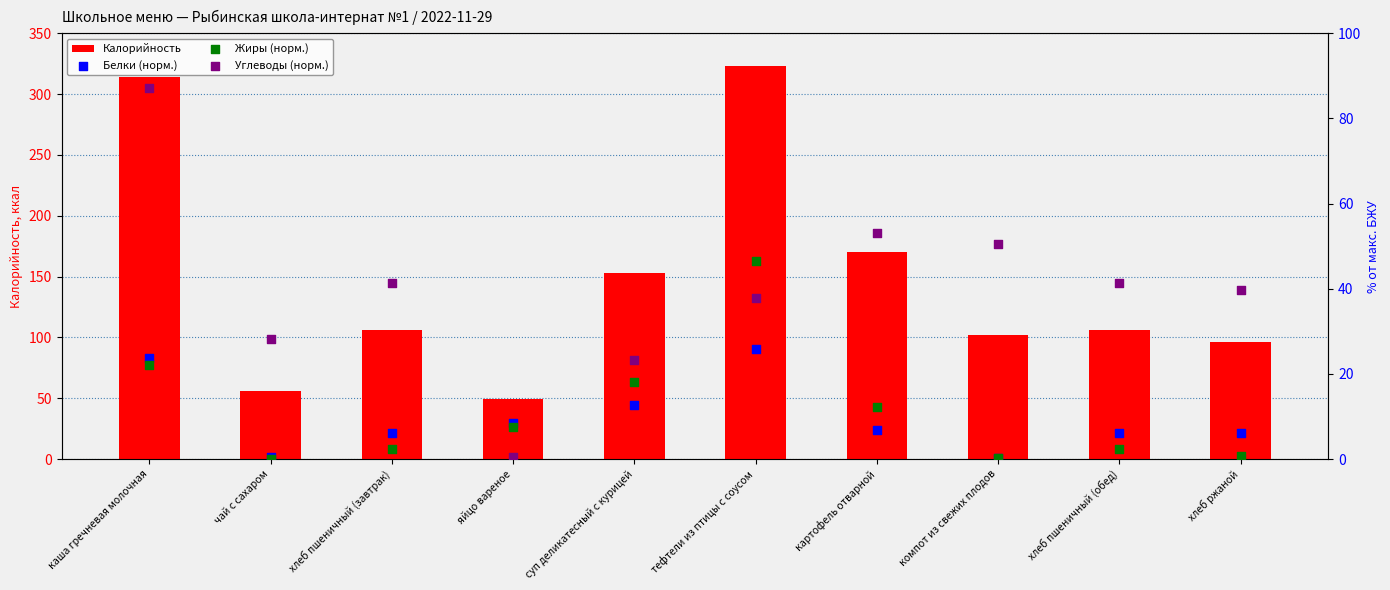

Which series has the largest total across all categories?

Калорийность